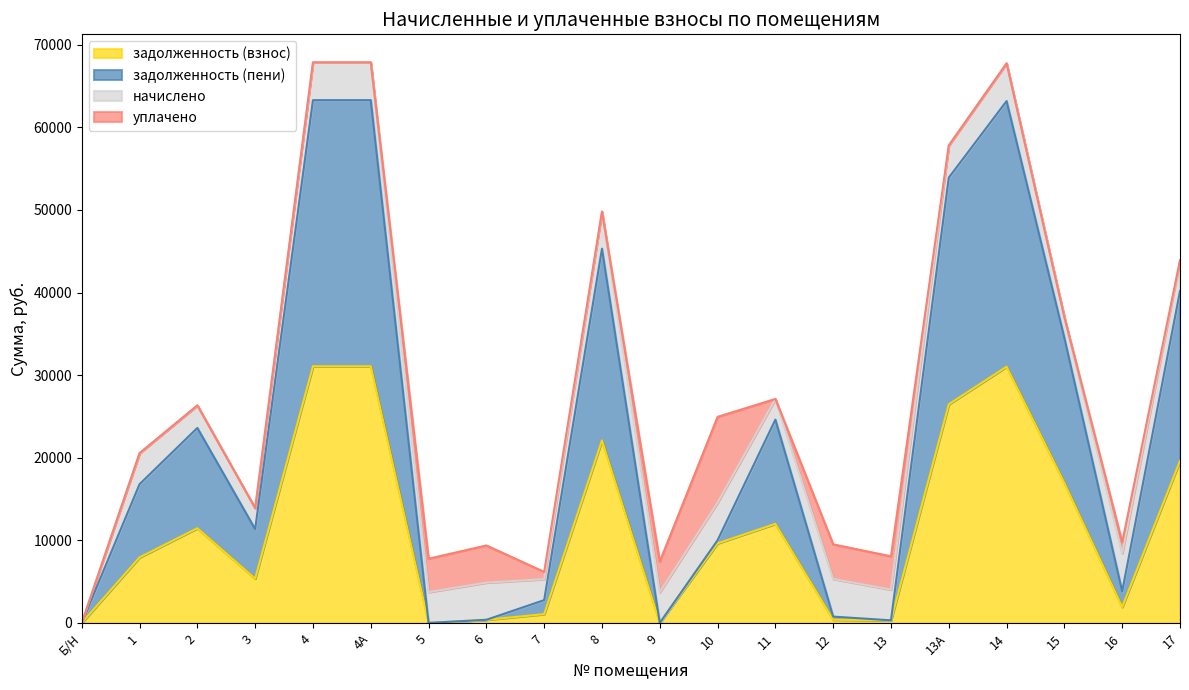

True or false: задолженность (пени) and задолженность (взнос) intersect in this chart.

False